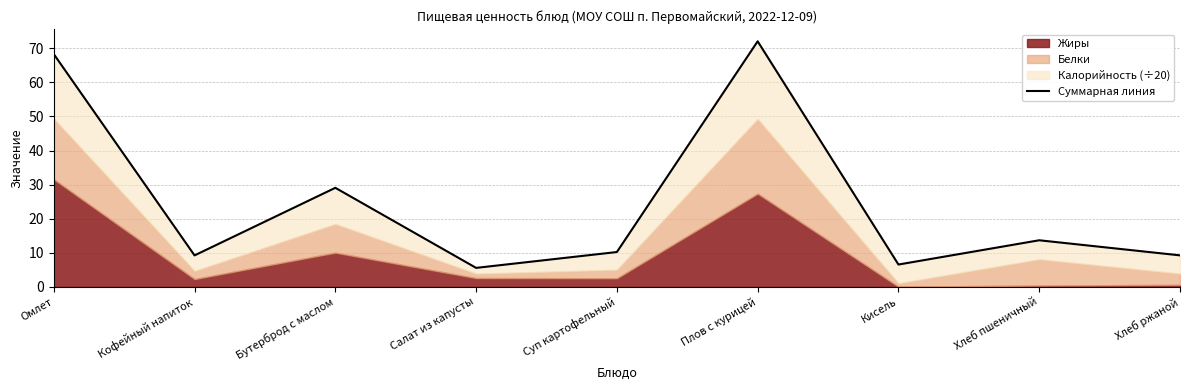

How many data points does each series have?

9